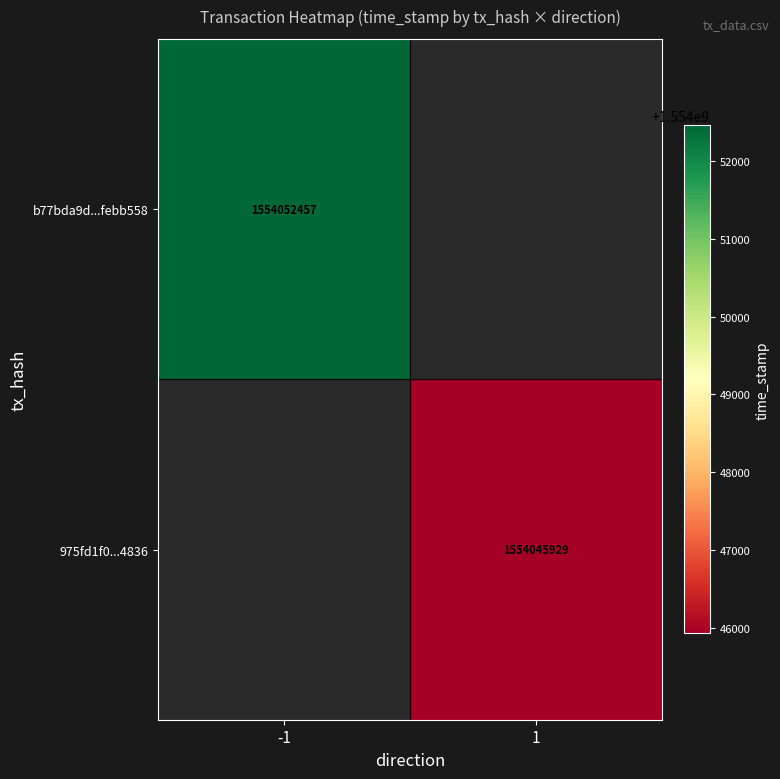

True or false: b77bda9d...febb558 has a value of 2123992262 at -1.

False